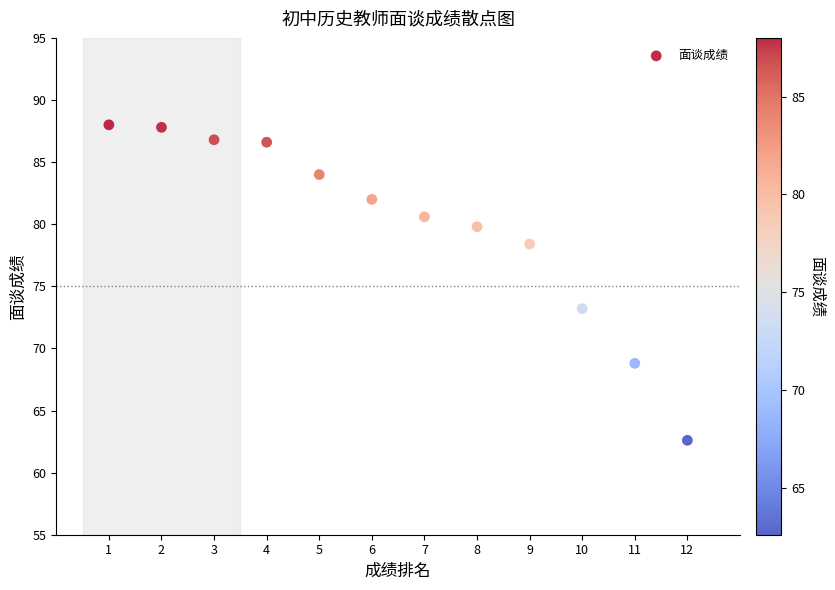

What Y value in the scatter plot is closest to 75?

73.2